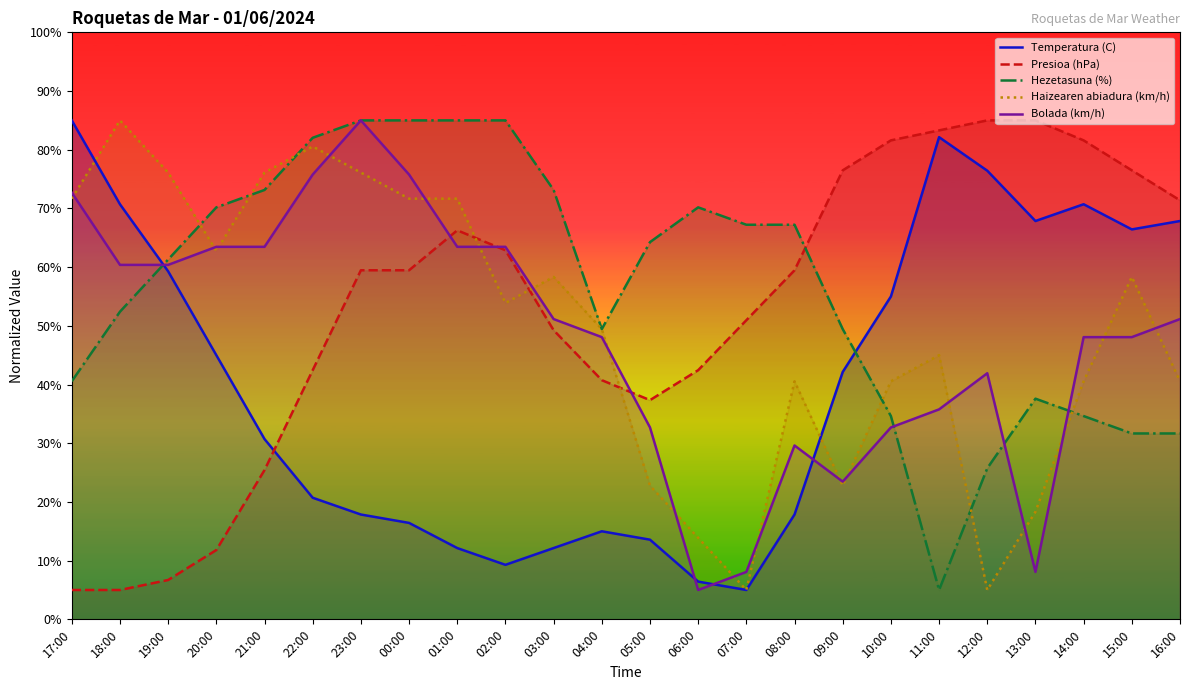

Which series has the widest spread of values?

Temperatura (C)